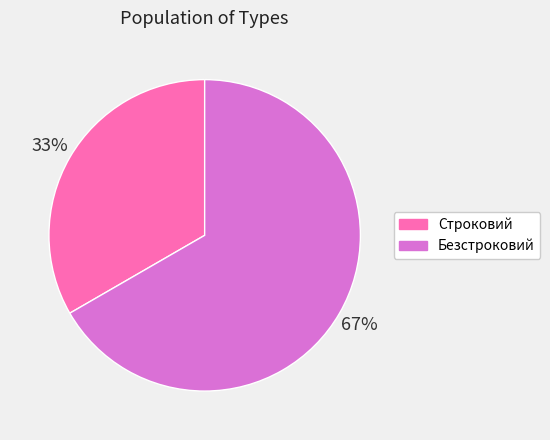

Is the sum of Строковий and Безстроковий greater than half?

Yes